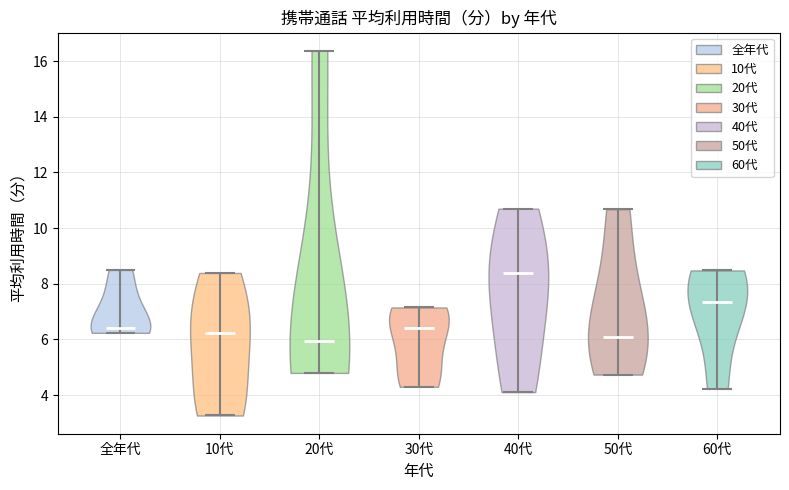

What is the lowest point the violin for 50代 reaches on the y-axis? The values are not printed on the chart, so give them approximately, as read against the axis.

4.8